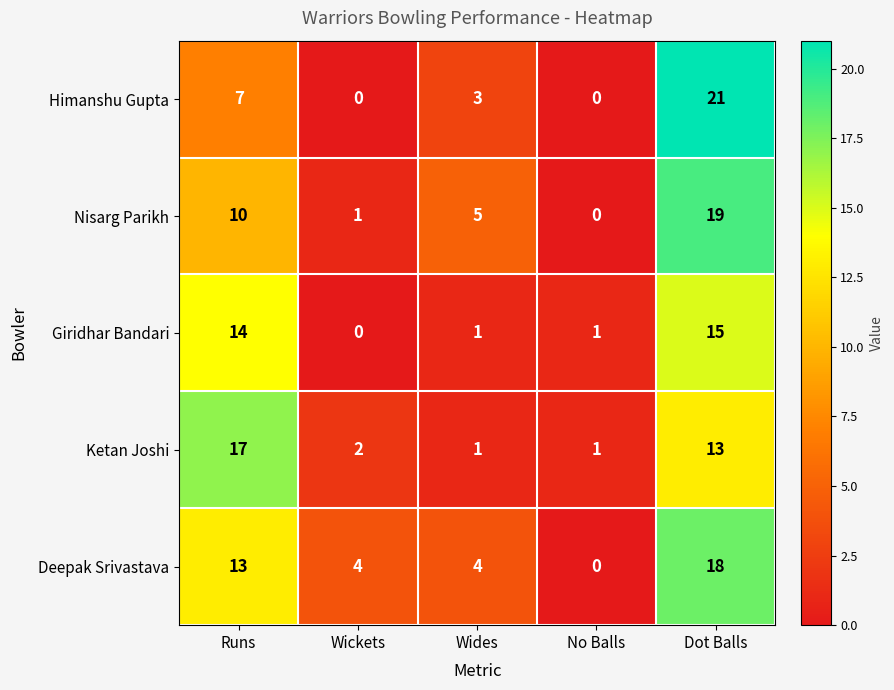

At which category is the sum across all series the highest?

Dot Balls